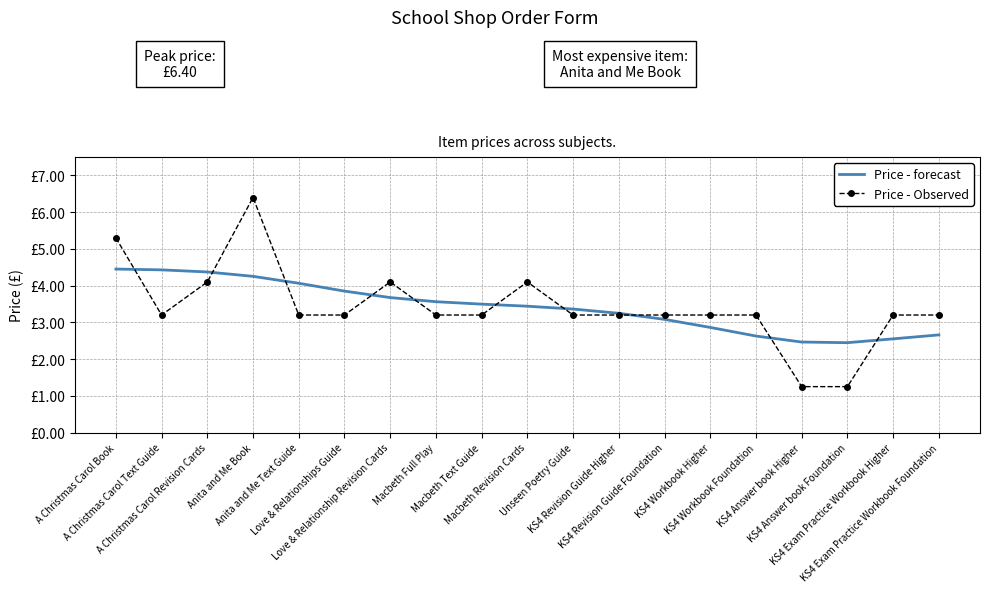

How many lines are shown in the chart?

2